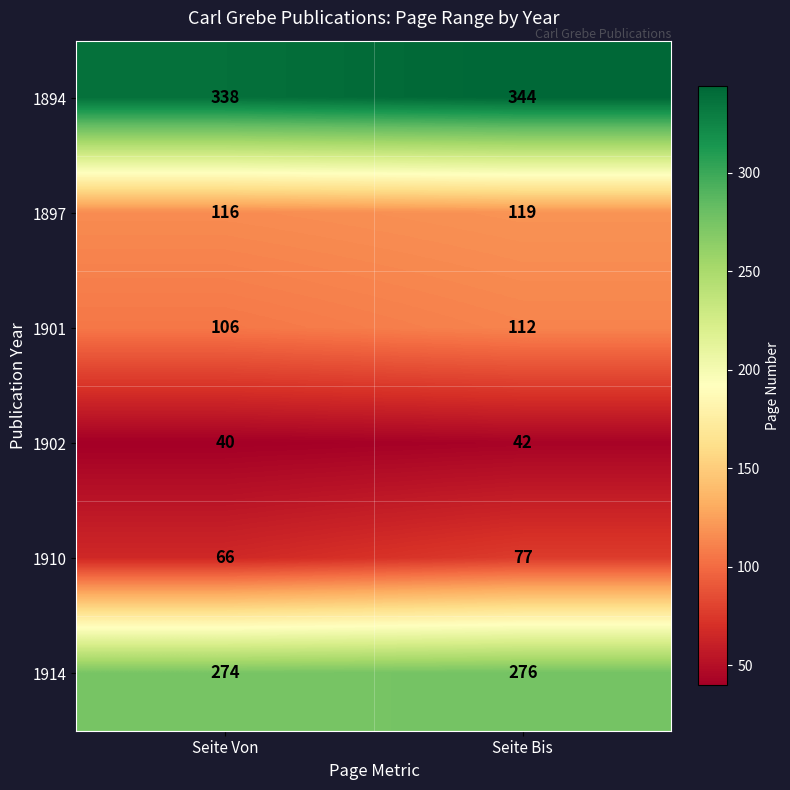

How many data points in 1914 are less than 276?

1